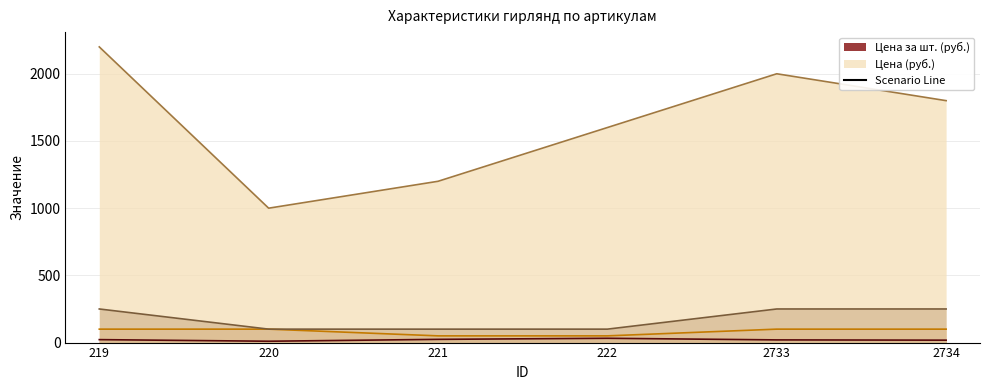

What is the total value across all series at 220?

1210